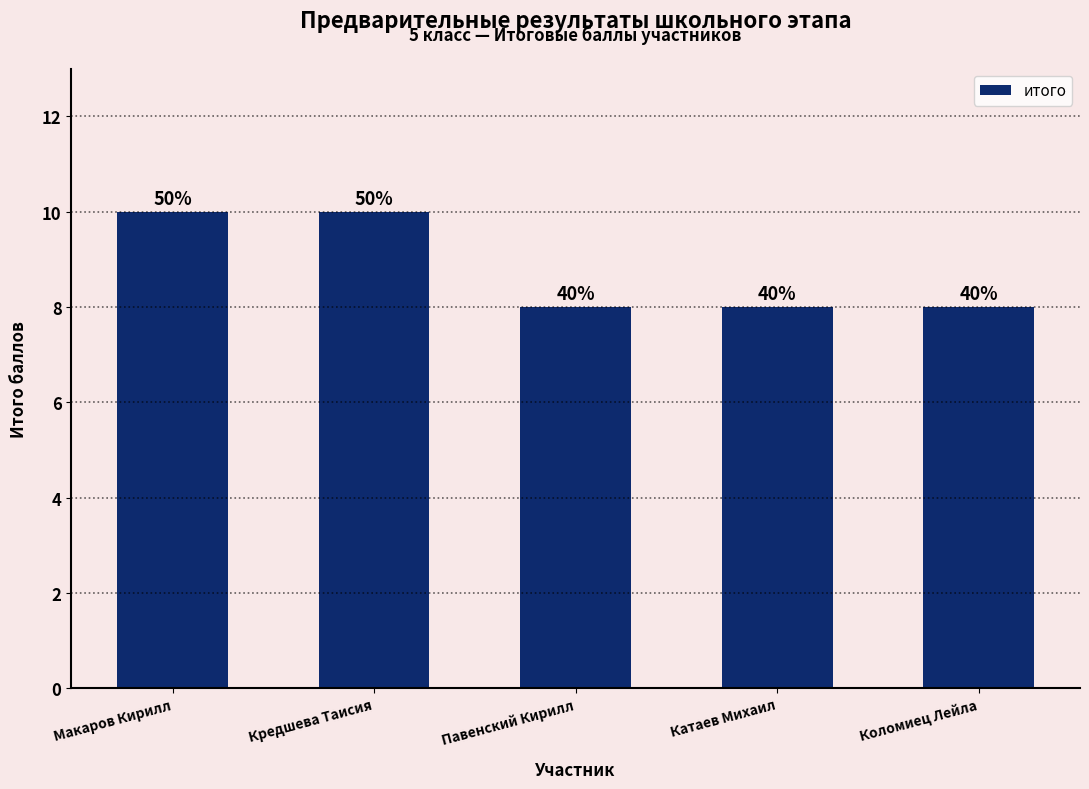

What is the average value?

9